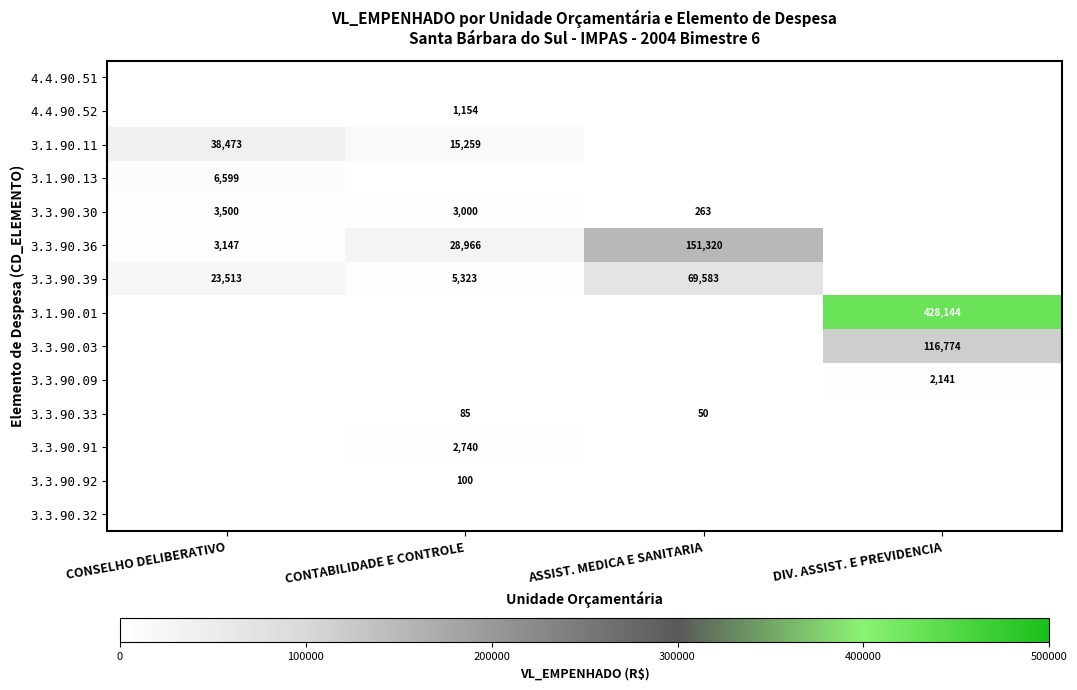

The 3.1.90.01 series shows 584504 at DIV. ASSIST. E PREVIDENCIA. True or false?

False